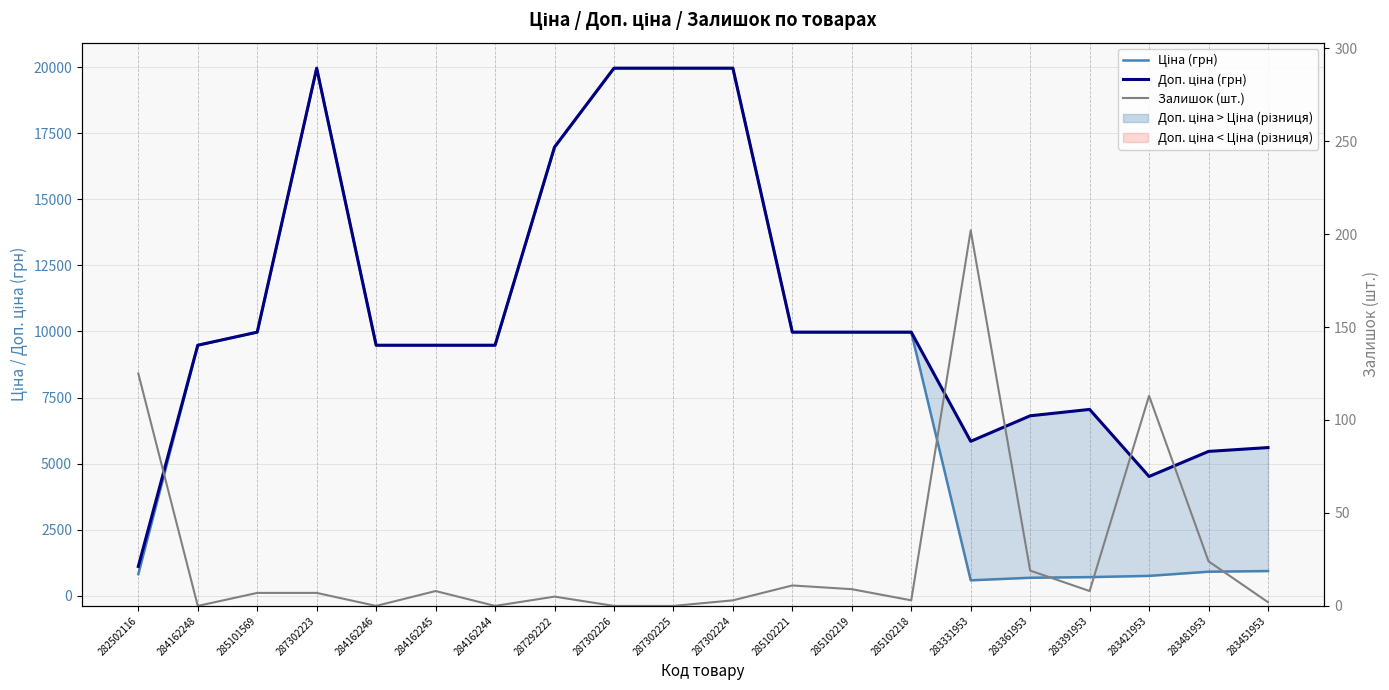

Is this an area chart (filled region under the line)?

No